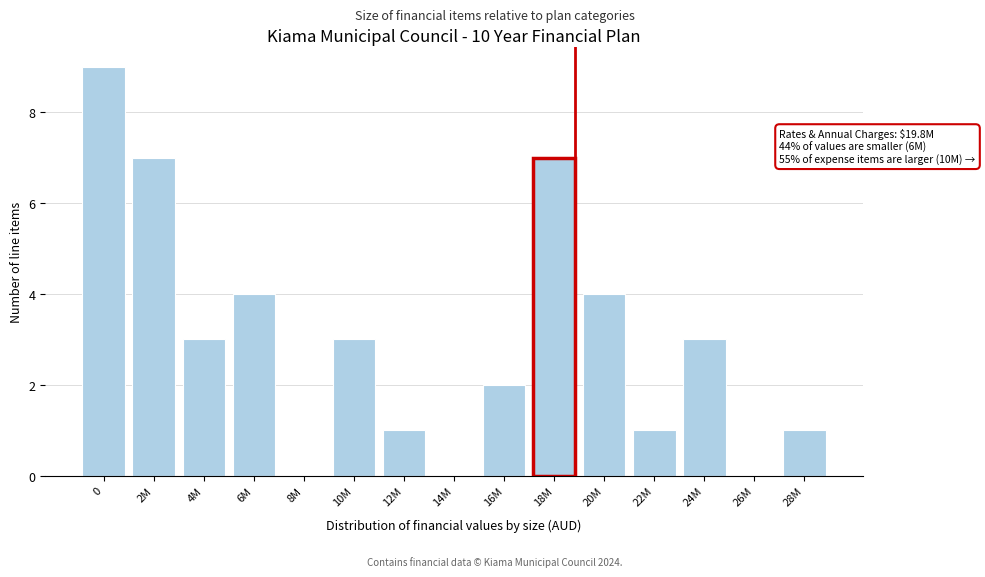

Reading left to right, extract all data points from this chart.

0=9	2M=7	4M=3	6M=4	8M=0	10M=3	12M=1	14M=0	16M=2	18M=7	20M=4	22M=1	24M=3	26M=0	28M=1